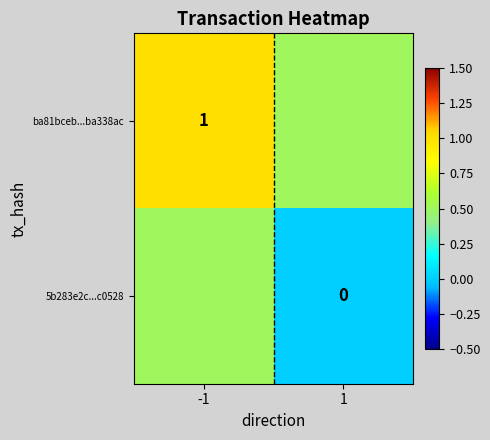

The value of ba81bceb...ba338ac at -1 is 0.4. True or false?

False